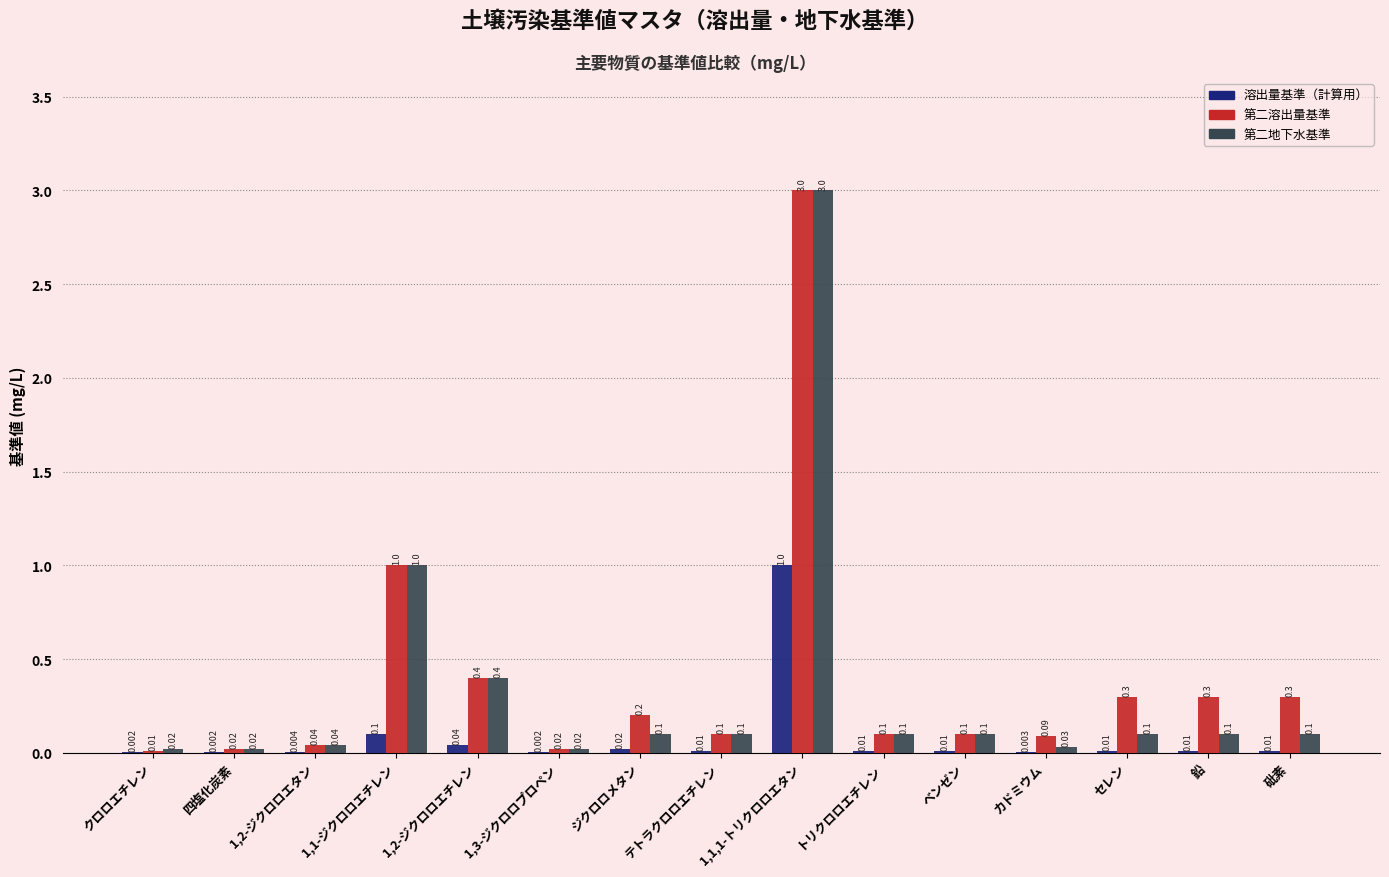

Which series has the largest total across all categories?

第二溶出量基準